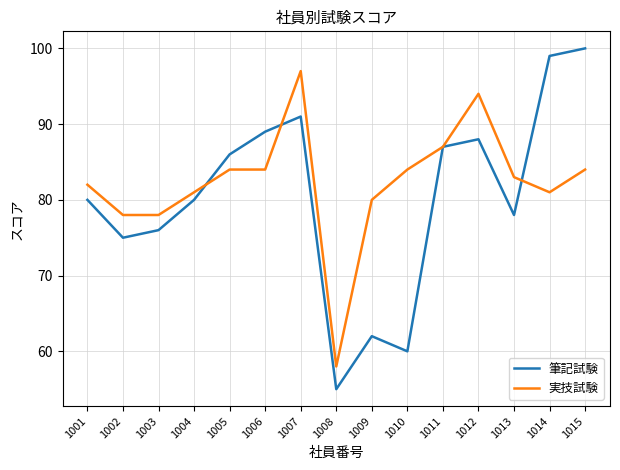

Read the 筆記試験 value at 1015.

100